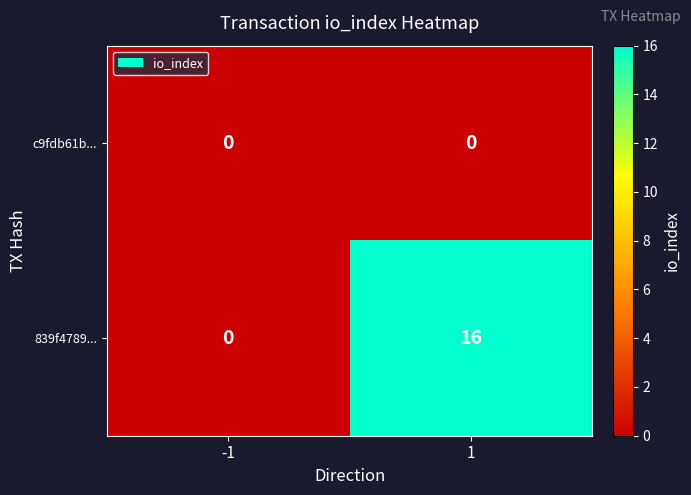

List the series in order of their peak value, lowest first.

c9fdb61b..., 839f4789...